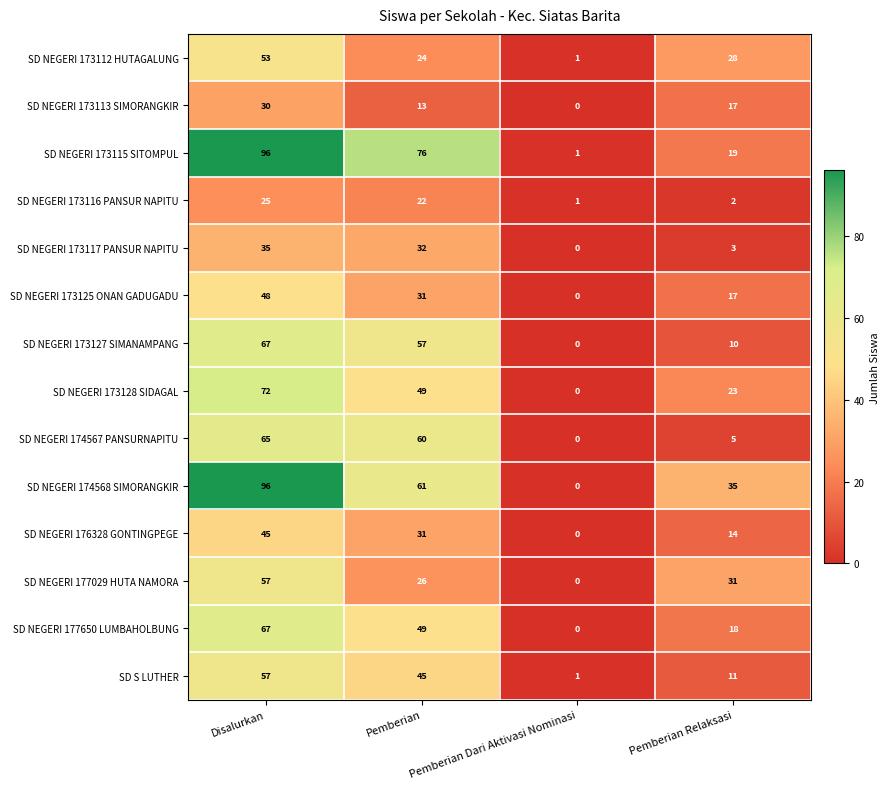

At which label is SD NEGERI 173113 SIMORANGKIR closest to 15?

Pemberian